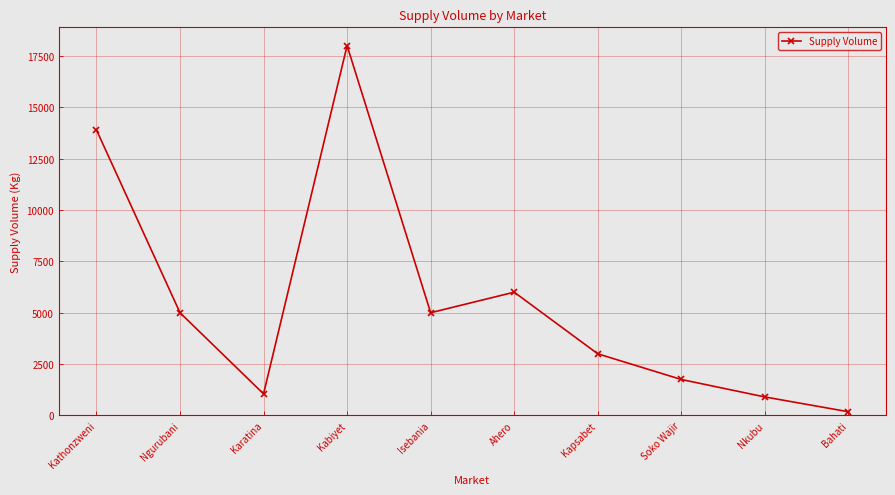

What is the difference between the maximum and minimum values?

17820